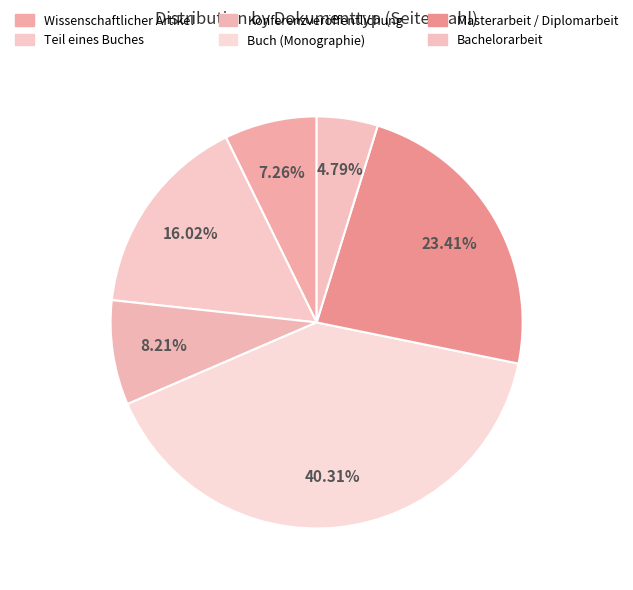

To the nearest percent, what is the difference between the largest and smallest slice percentages?

36%